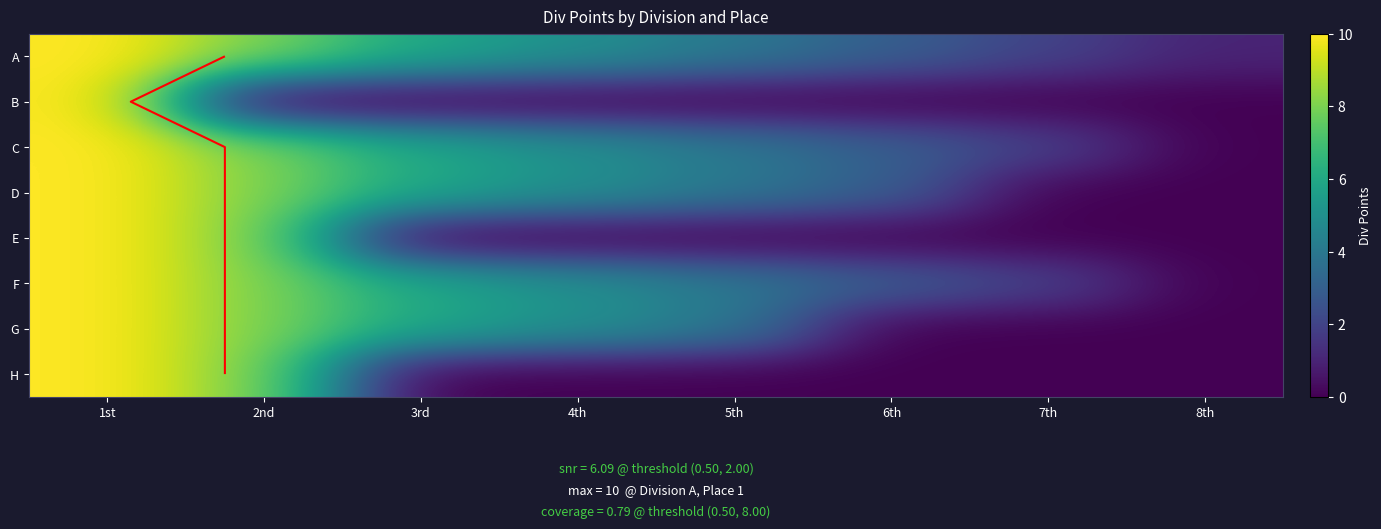

Is it true that C equals 3 at 7th?

False